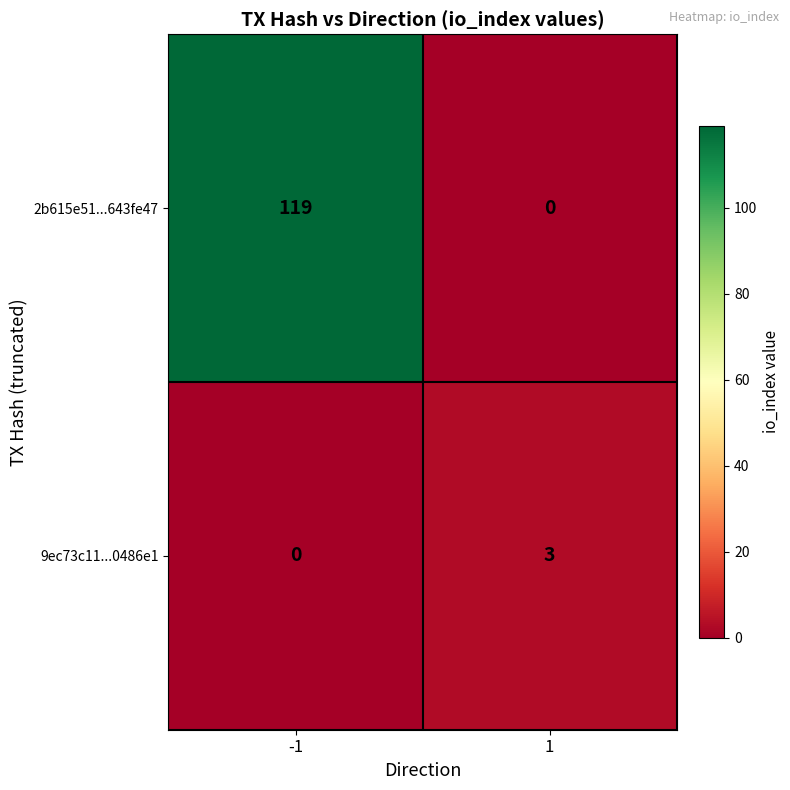

How many series are shown in this chart?

2